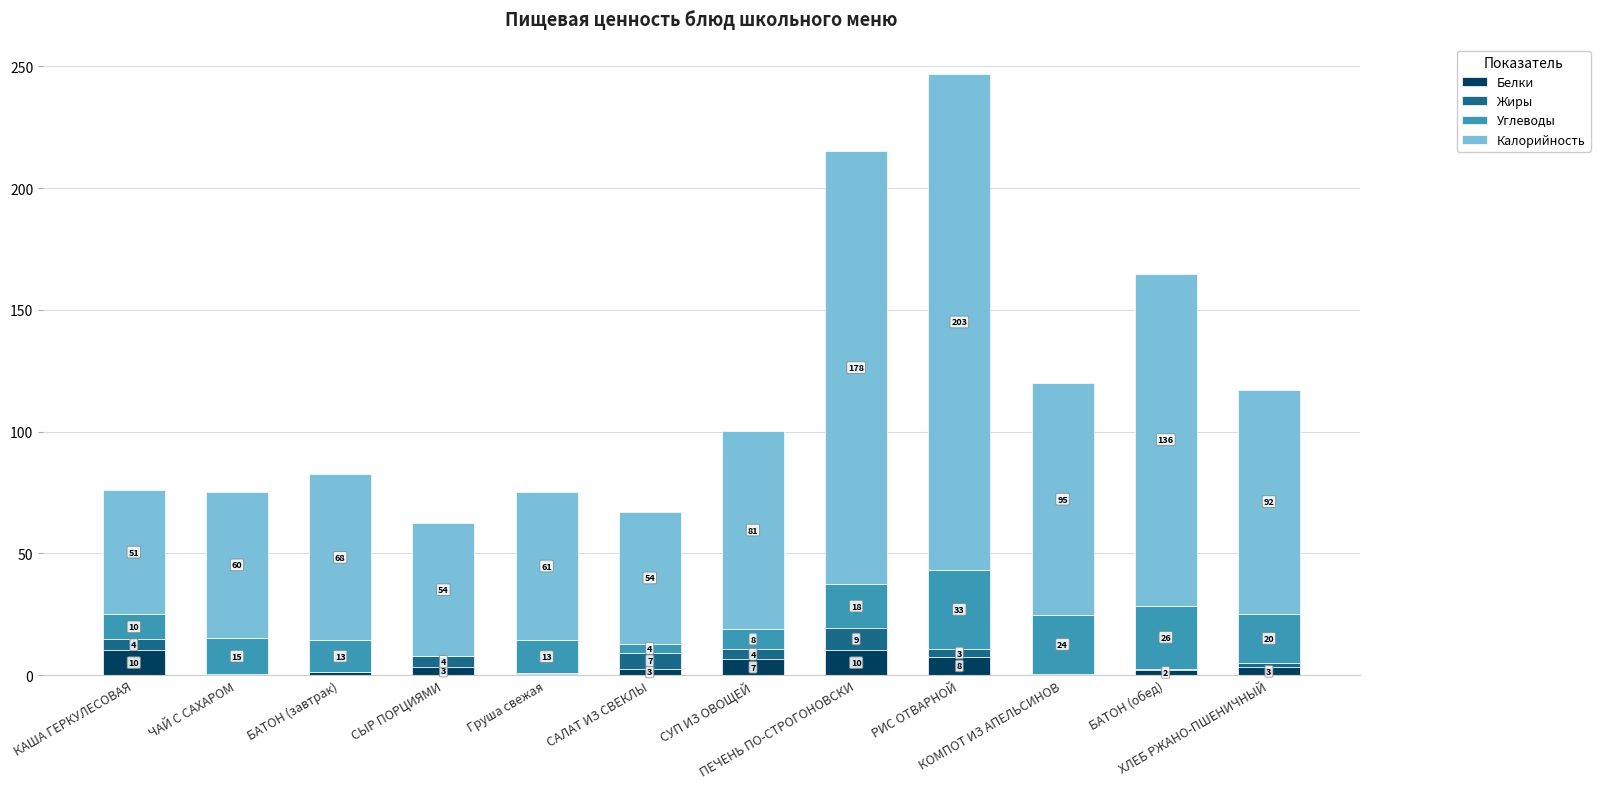

Which category has the highest value in the Белки series?

КАША ГЕРКУЛЕСОВАЯ